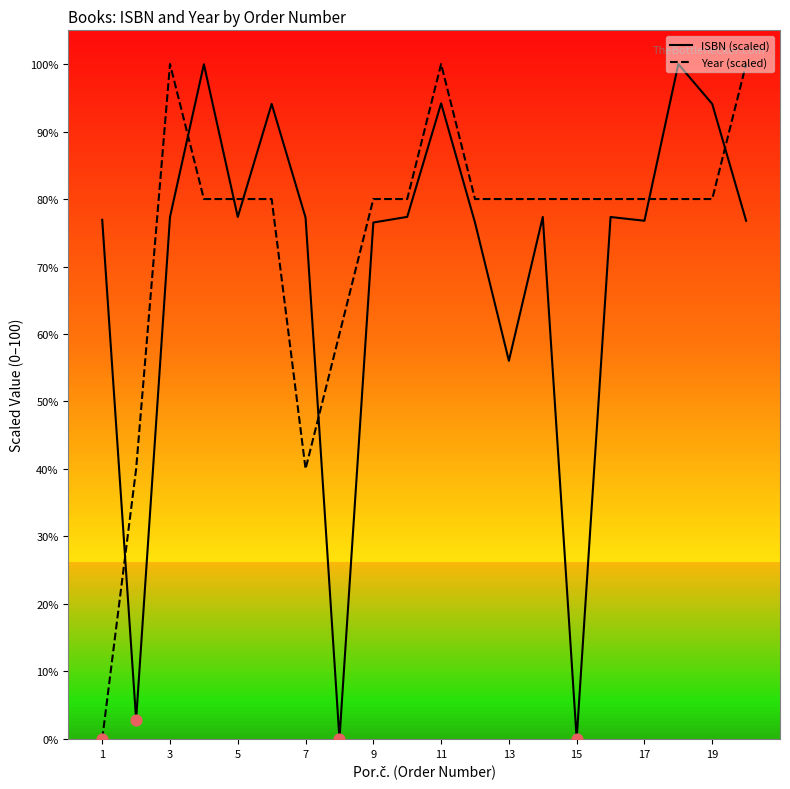

Which series has the largest total across all categories?

Year (scaled)